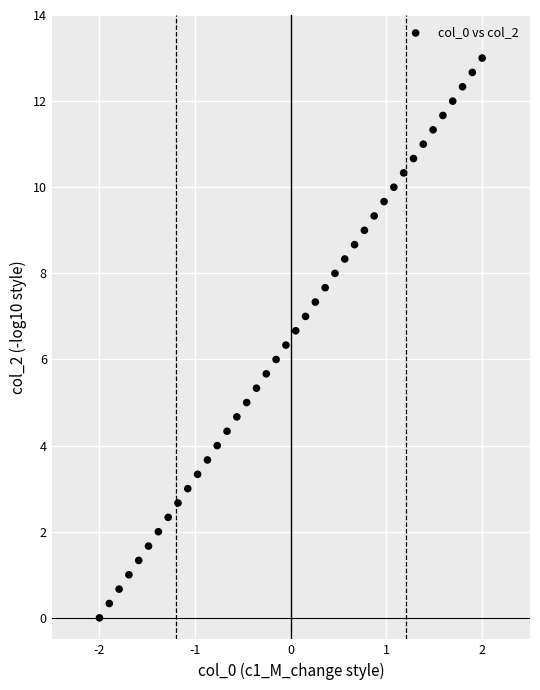

What is the range of Y values (max minus min)?

13.0